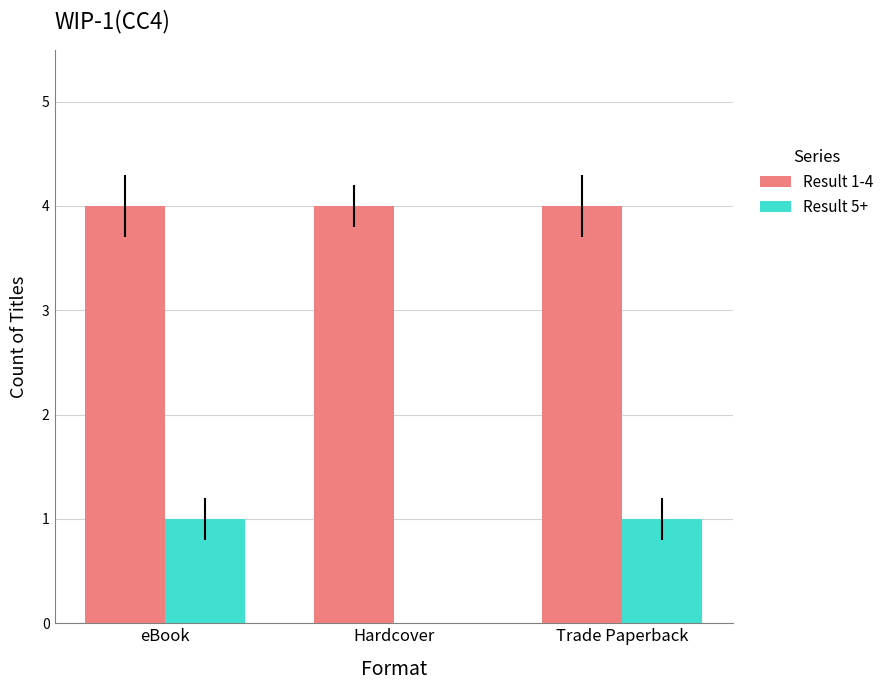

What is the total value across all series at eBook?

5